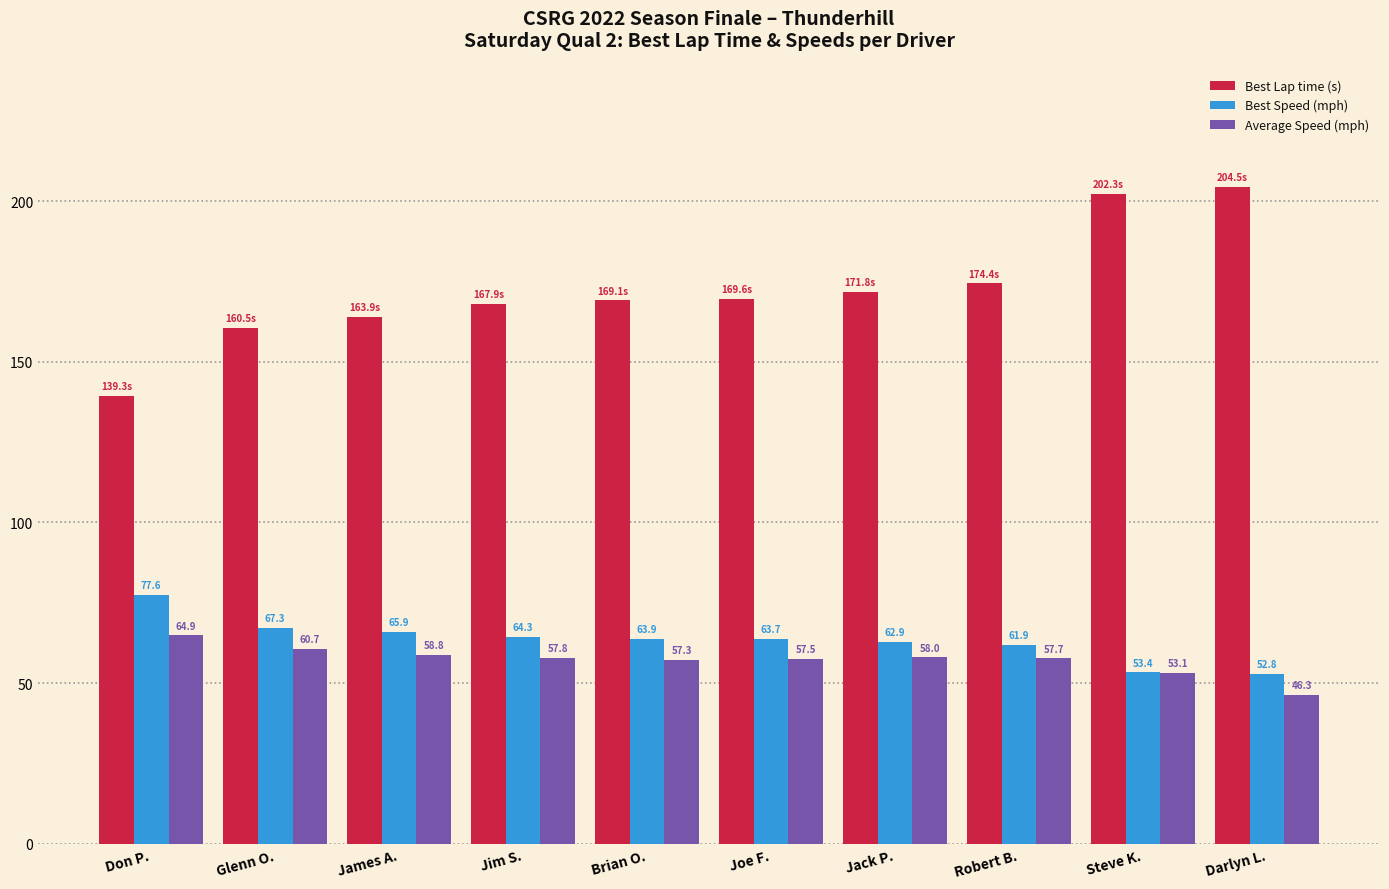

Which series has the widest spread of values?

Best Lap time (s)